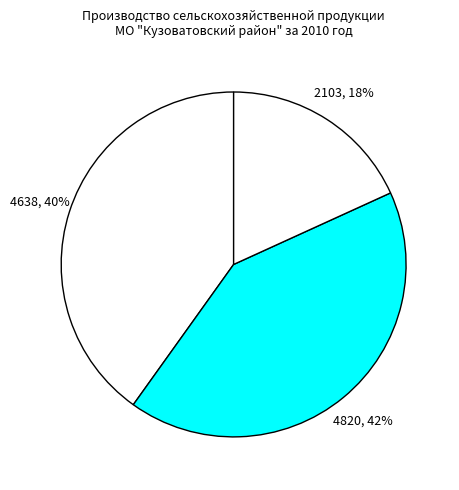

To the nearest percent, what is the average slice percentage?

33%